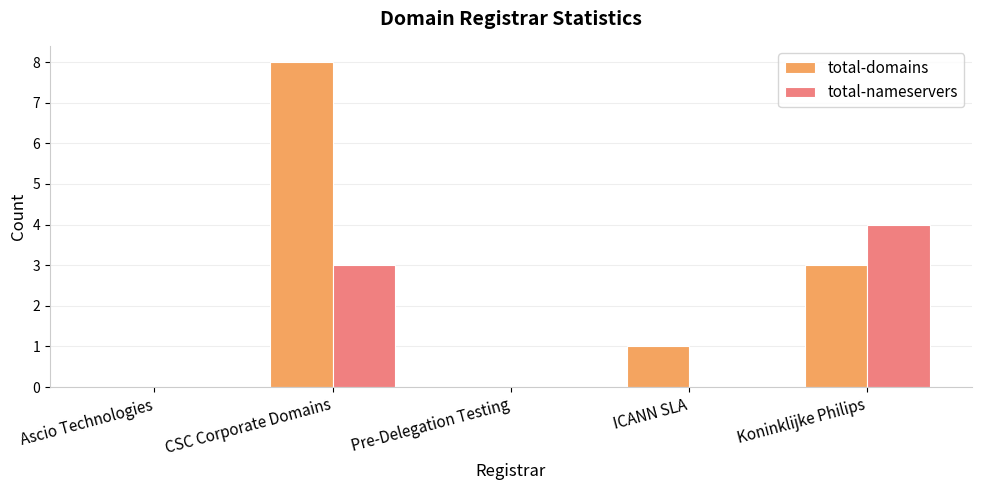

Are the bars horizontal?

No